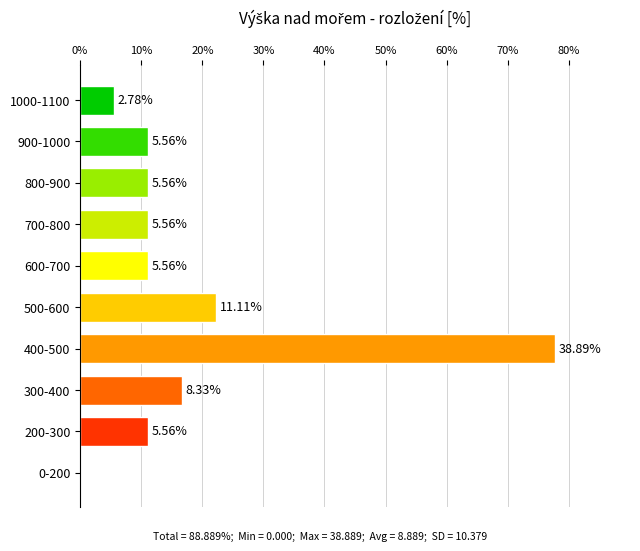

Are the bars horizontal?

Yes